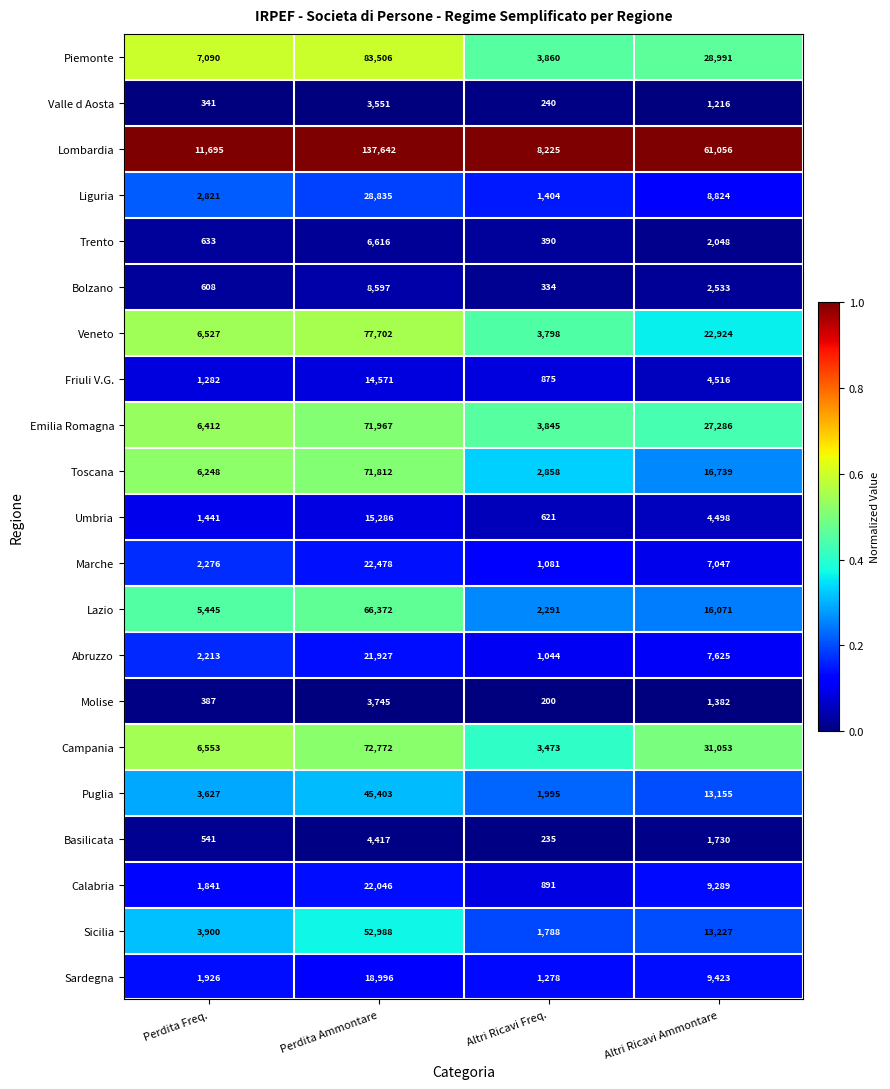

What is the difference between the maximum and minimum values in the Sardegna series?

17718